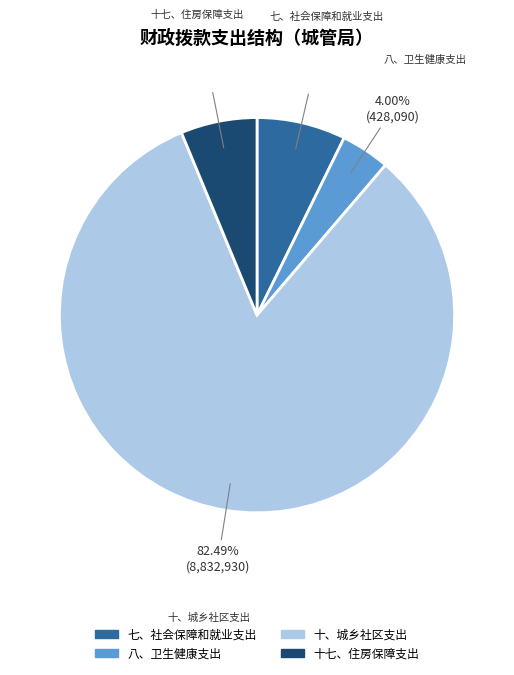

Approximately how many times larger is the value at 七、社会保障和就业支出 compared to 八、卫生健康支出?

1.8